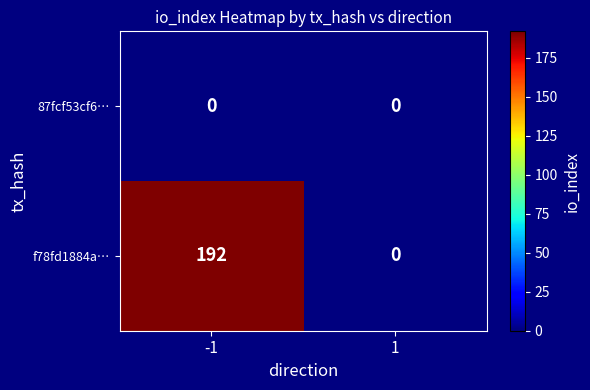

What is the difference between the maximum and minimum values in the f78fd1884a… series?

192